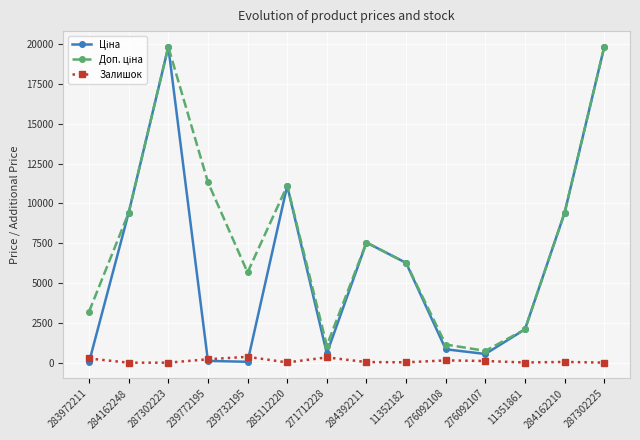

What position from the right is 276092108?

5